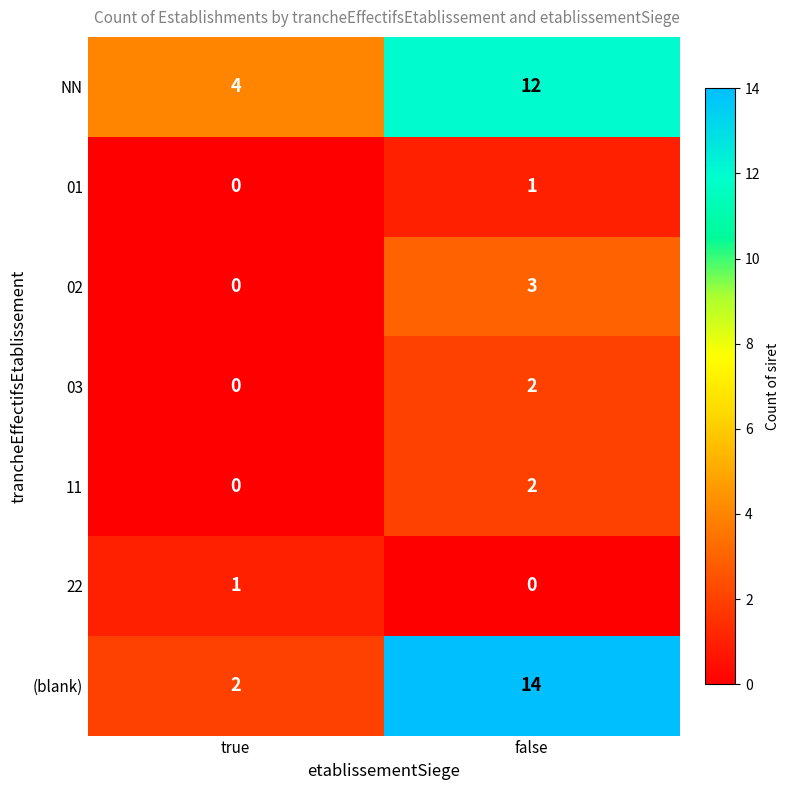

The 11 series shows 1 at true. True or false?

False